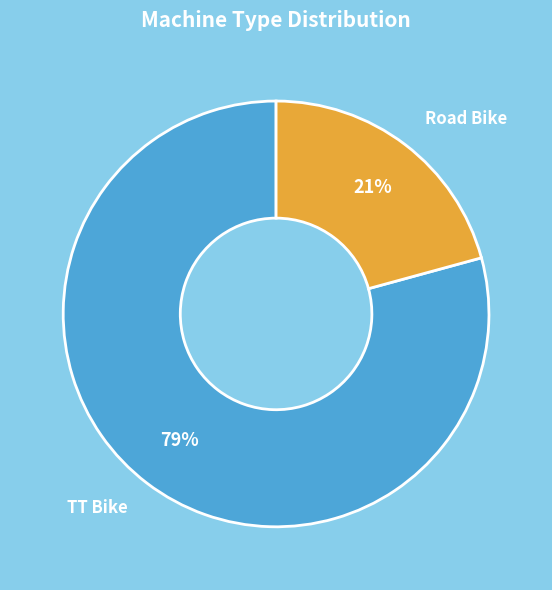

To the nearest percent, what portion does Road Bike represent?

21%